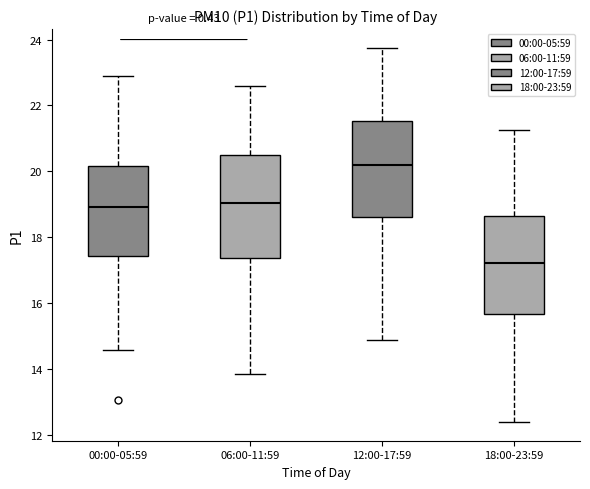

Reading left to right, read every box against the y-axis: the position of its median line, the range the box covers, and the ends of its whiskers. The values are not printed on the chart, so give them approximately, as read against the axis.

00:00-05:59: median 19.0, box 17.4 to 20.2, whiskers 14.6 to 23.0
06:00-11:59: median 19.0, box 17.4 to 20.4, whiskers 13.8 to 22.6
12:00-17:59: median 20.2, box 18.6 to 21.6, whiskers 15.0 to 23.8
18:00-23:59: median 17.2, box 15.6 to 18.6, whiskers 12.4 to 21.2